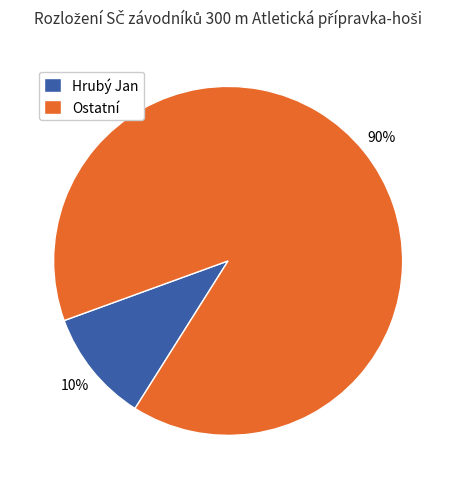

Which slice is the largest?

Ostatní